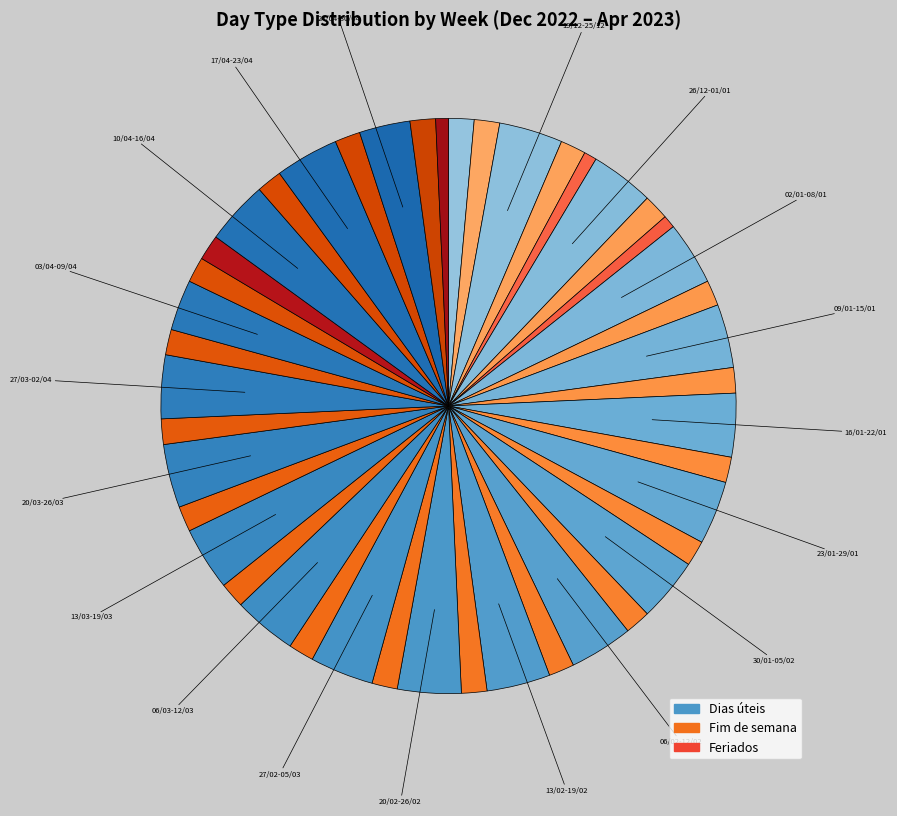

Which slice is the largest?

19/12-25/12